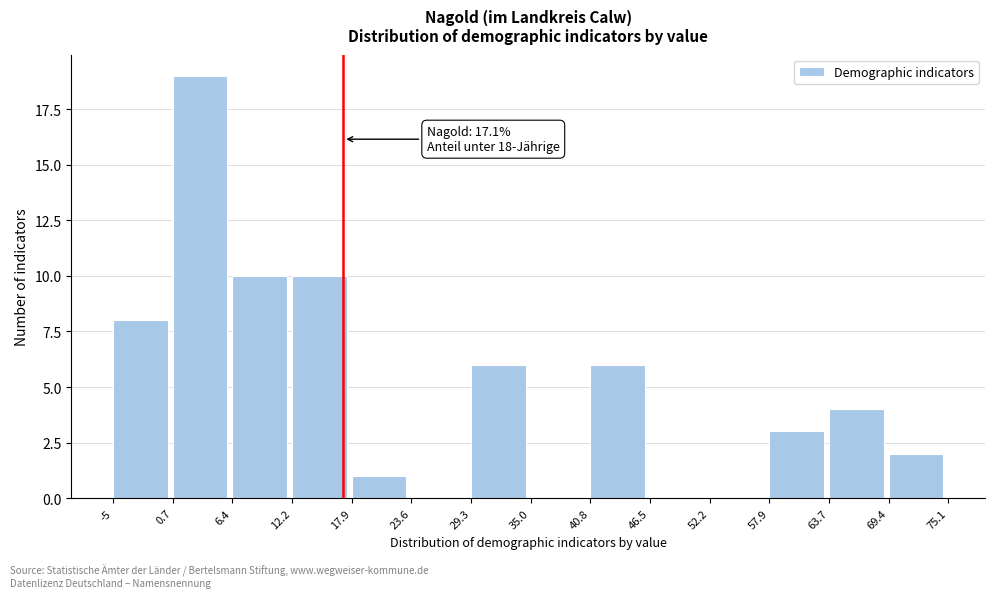

Over which range of the x-axis is the bar tallest?

0.7 to 6.4